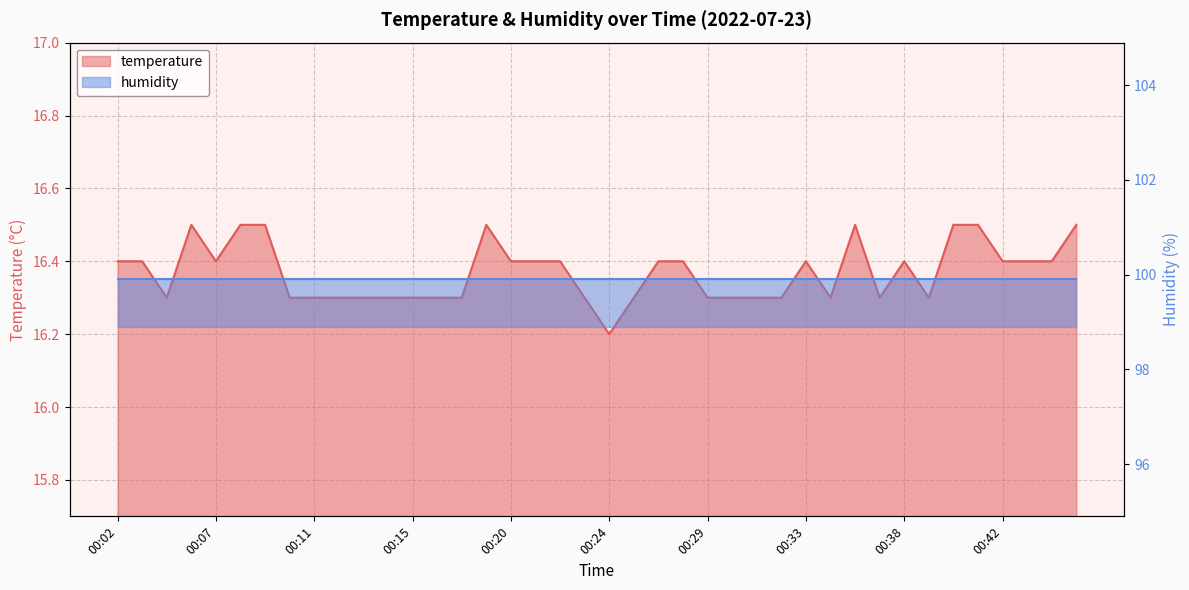

What is the sum of all values?

654.8